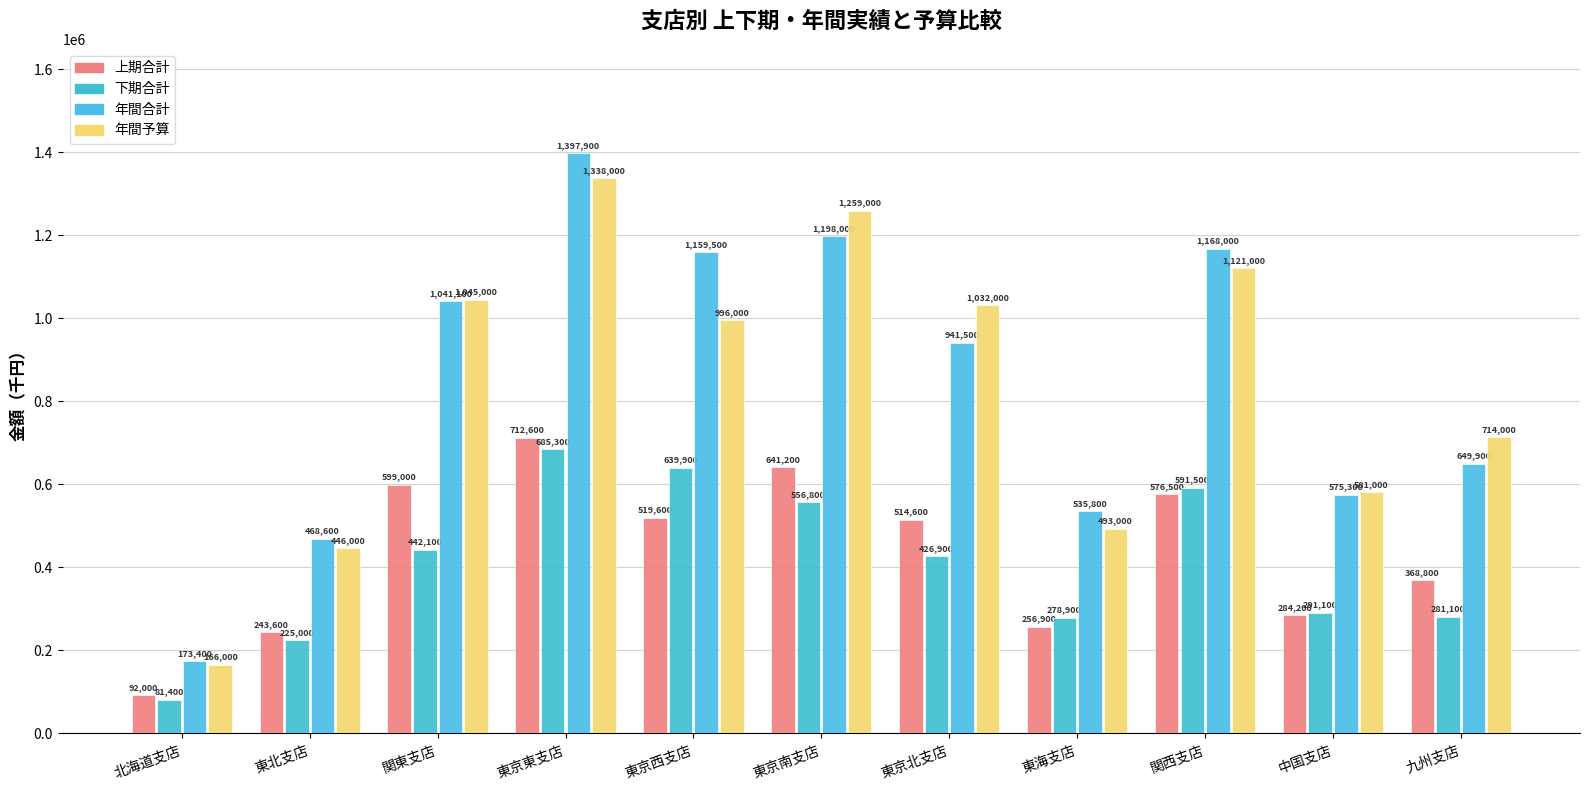

What are all the series names shown in the legend?

上期合計, 下期合計, 年間合計, 年間予算